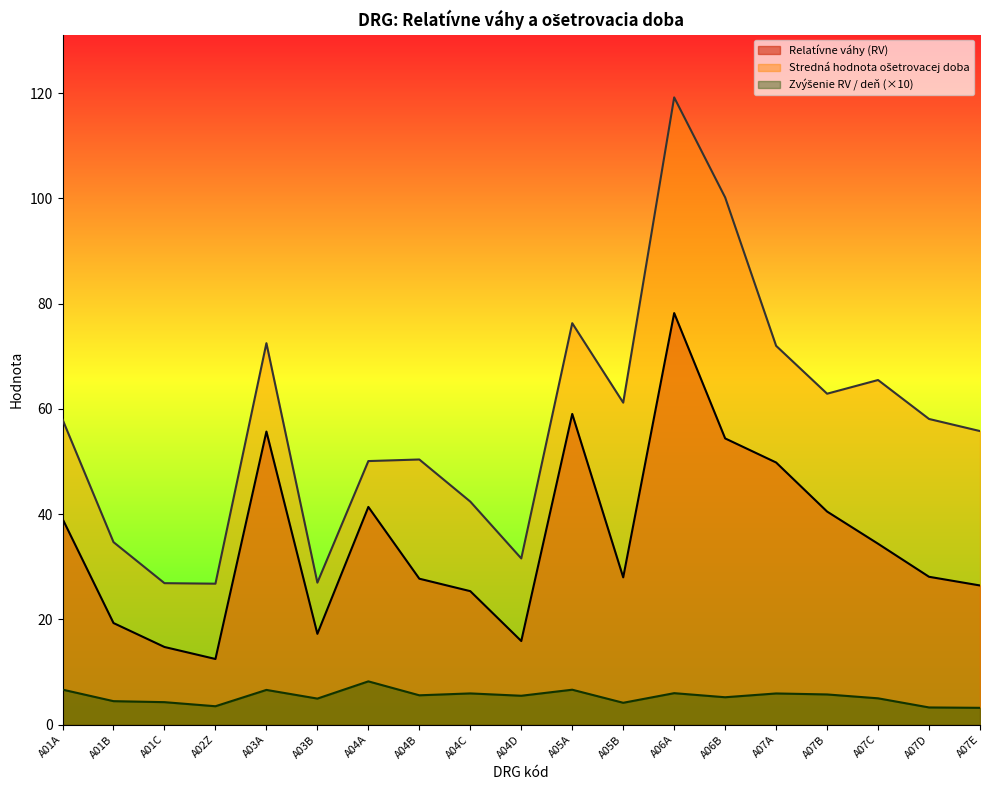

True or false: Zvýšenie RV pri OD dlhšej ako horná hranica and Relatívne váhy (RV) cross at least once.

False